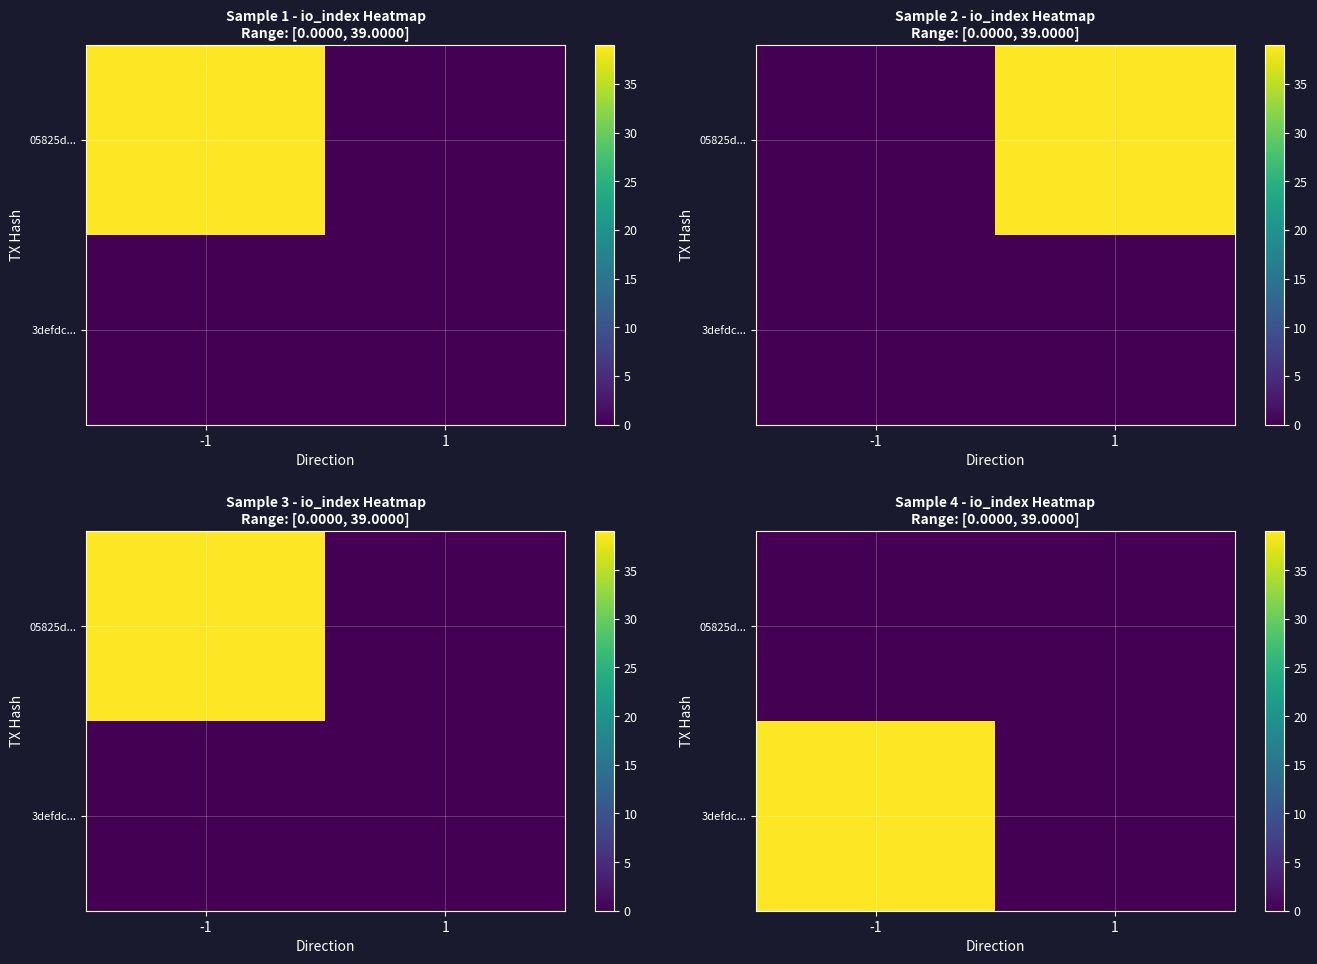

How many distinct data groups are displayed?

2